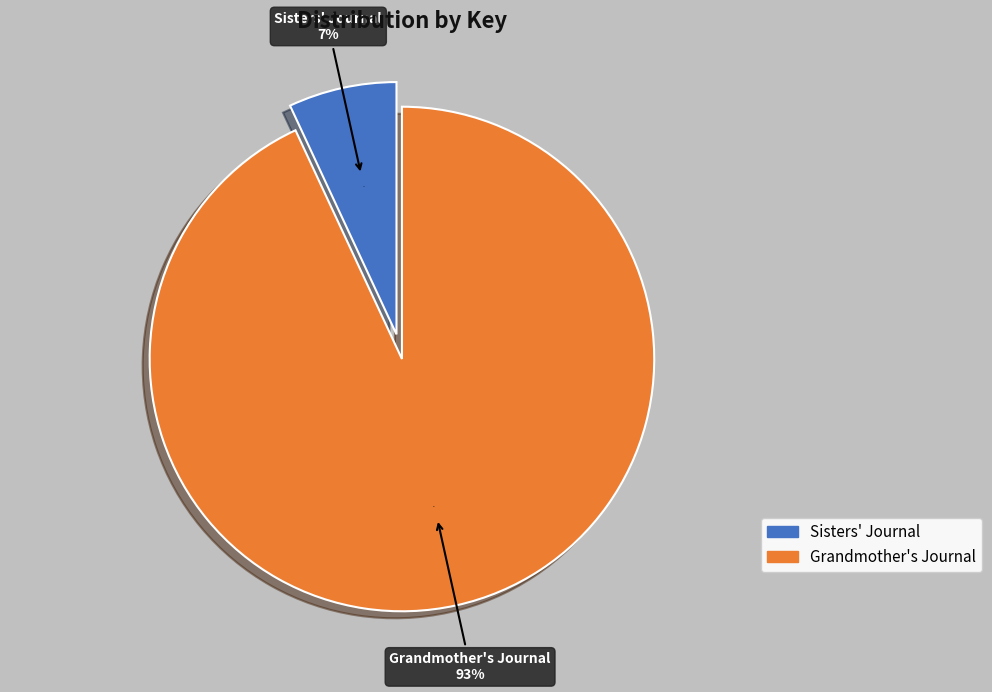

What is the ratio of the value at Grandmother's Journal to the value at Sisters' Journal?

13.4